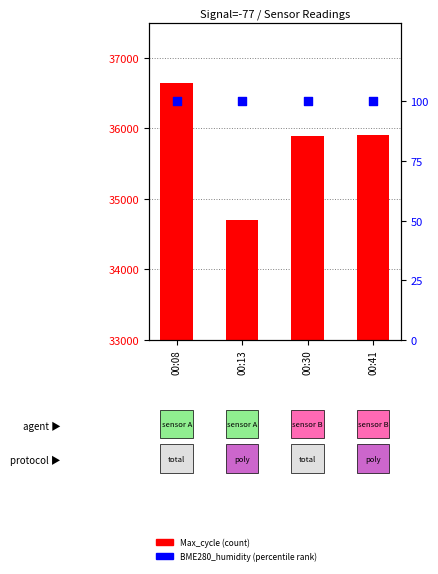

At how many categories does at least one series exceed 36560?

1